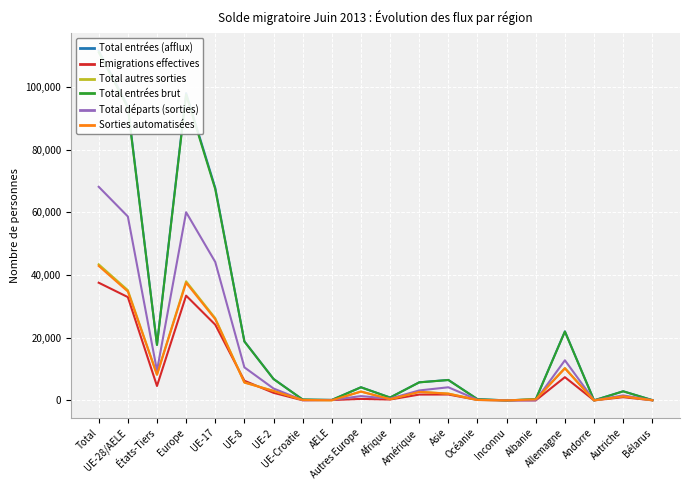

The Emigrations effectives series shows 762 at Autres Europe. True or false?

False